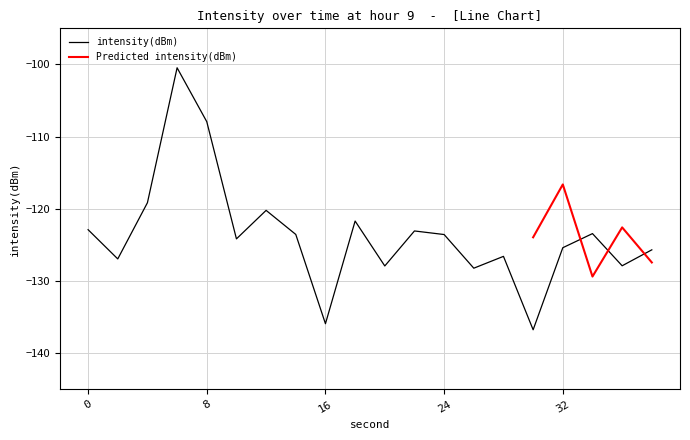

What is the lowest value of the intensity(dBm) series?

-136.8